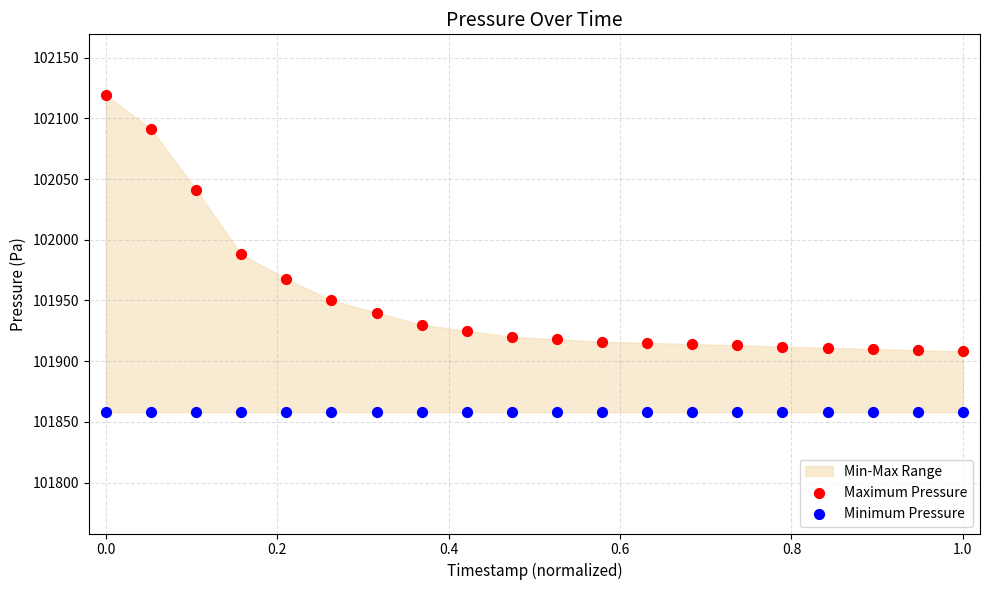

Which series contains the lowest Y value?

Minimum Pressure